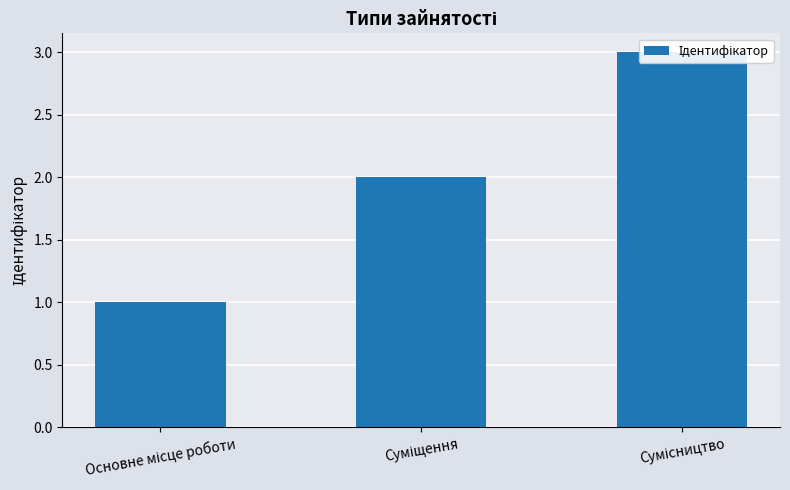

Reading left to right, list all the values displayed in this chart.

Основне місце роботи=1	Суміщення=2	Сумісництво=3